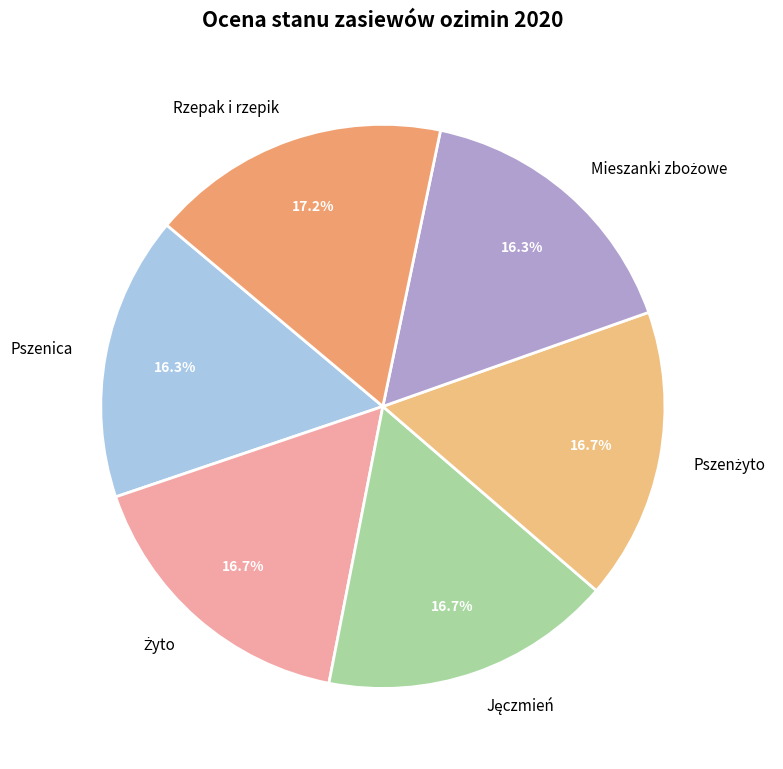

What percentage is NOT represented by Pszenica?

83.7%